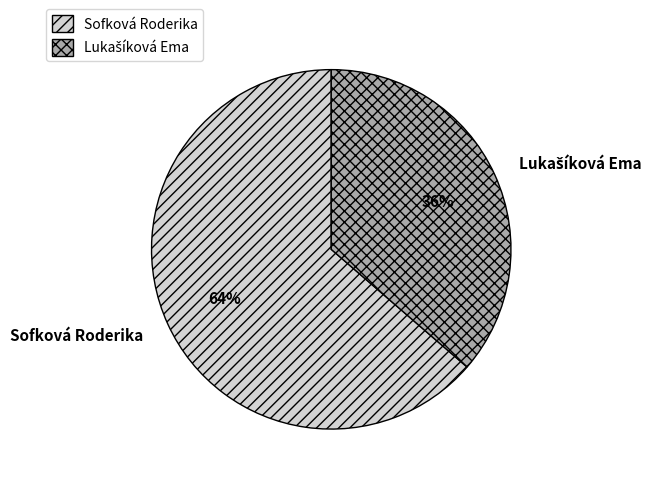

Does Sofková Roderika account for over 50% of the chart?

Yes